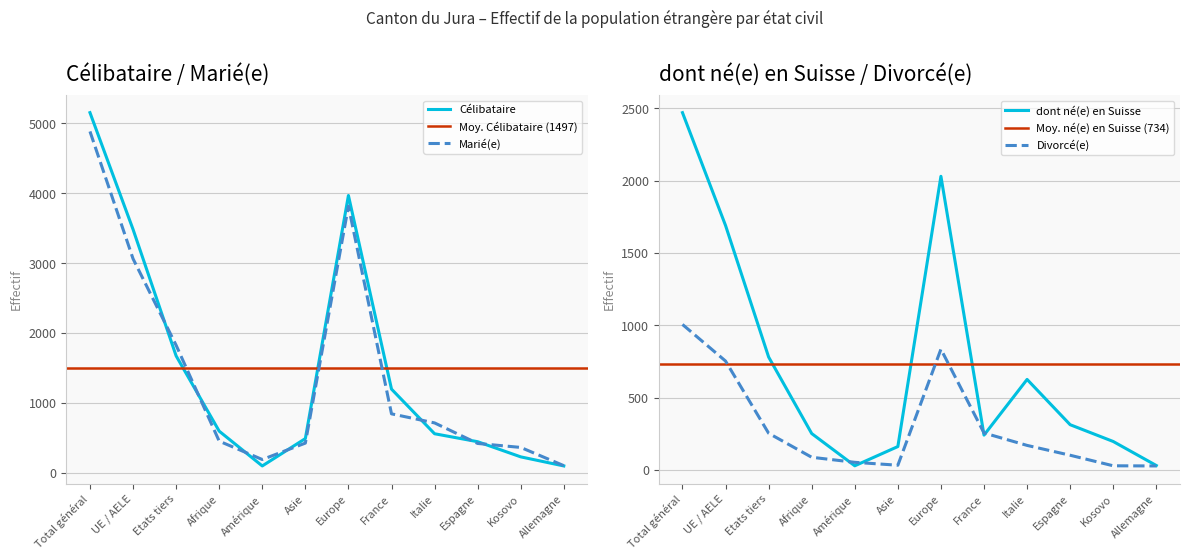

Between which two adjacent categories do dont né(e) en Suisse and Divorcé(e) first intersect?

Afrique and Amérique